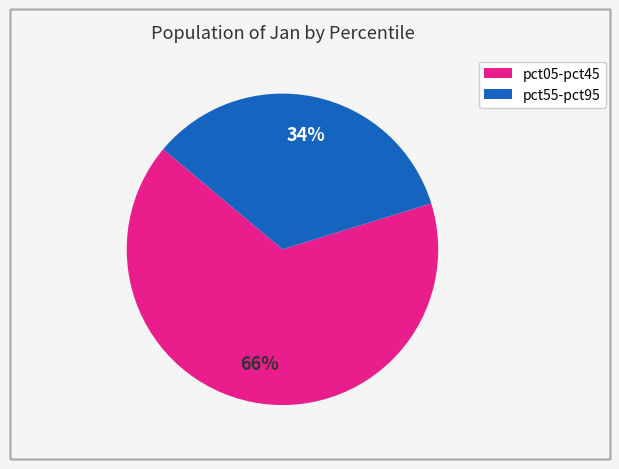

Is there a majority slice in this chart?

Yes